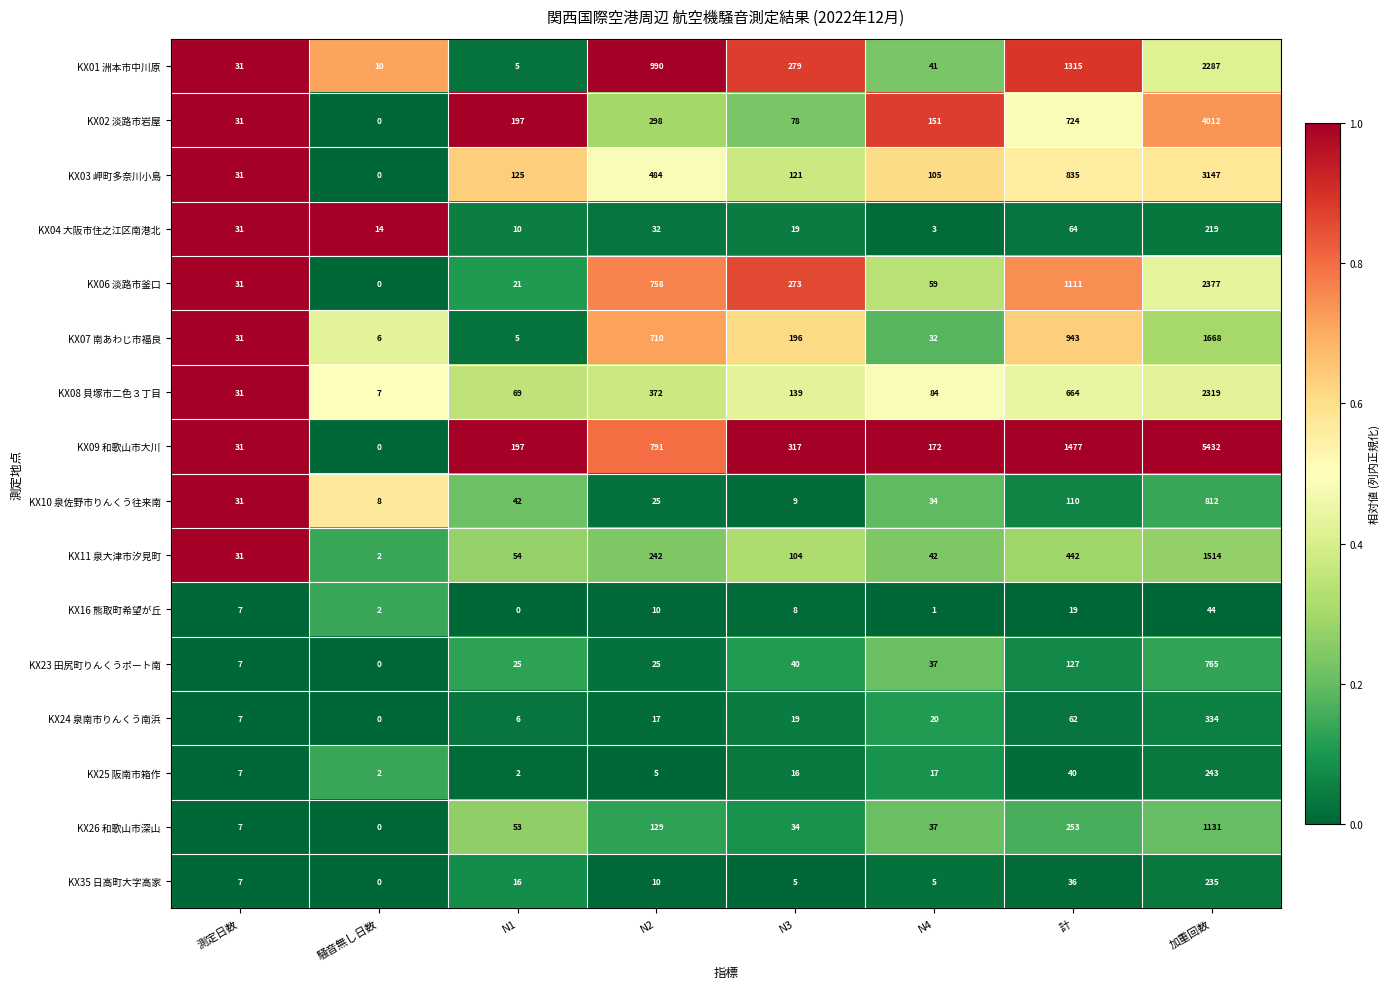

Rank the categories by KX06 淡路市釜口 value from lowest to highest.

騒音無し日数, N1, 測定日数, N4, N3, N2, 計, 加重回数